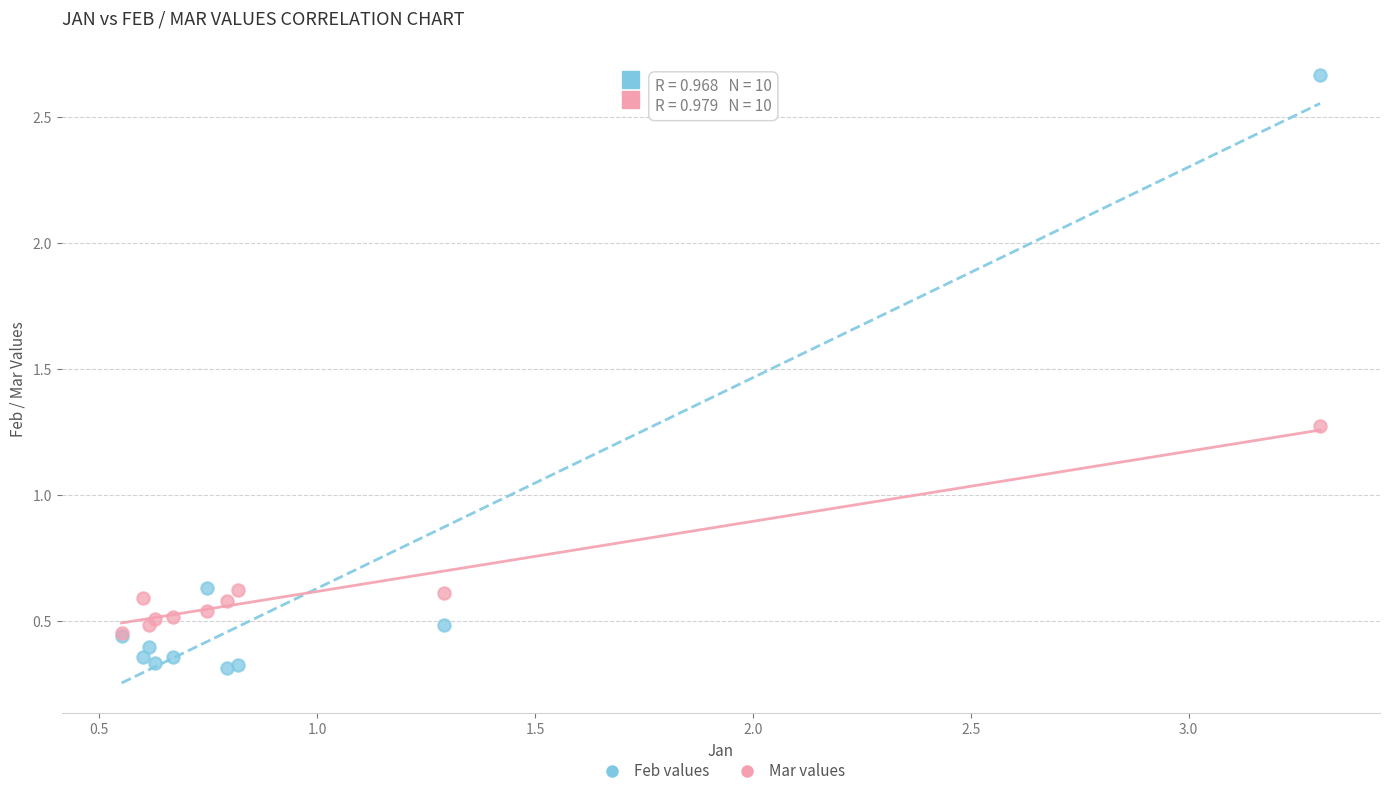

Across all series, what Y value is closest to 1?

1.3